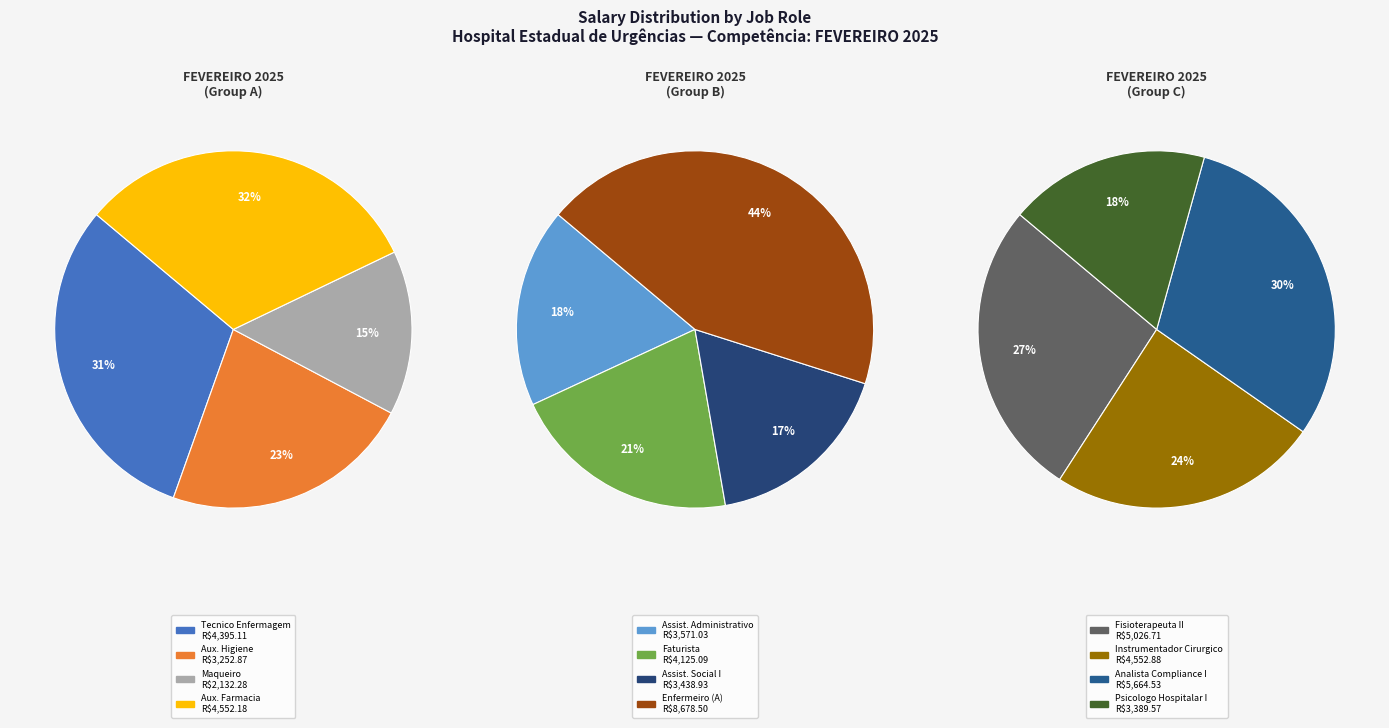

Which slice is the largest?

ENFERMEIRO (A)